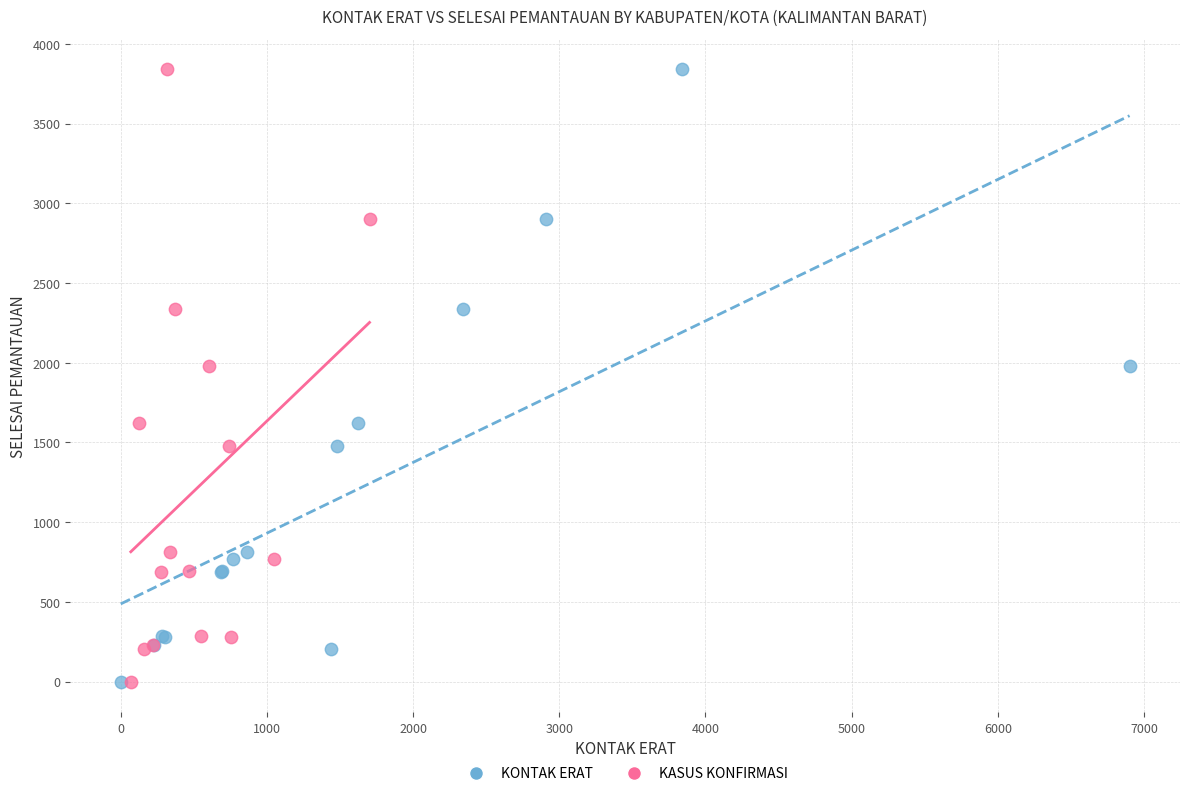

What are all the series names shown in the legend?

KONTAK ERAT, KASUS KONFIRMASI